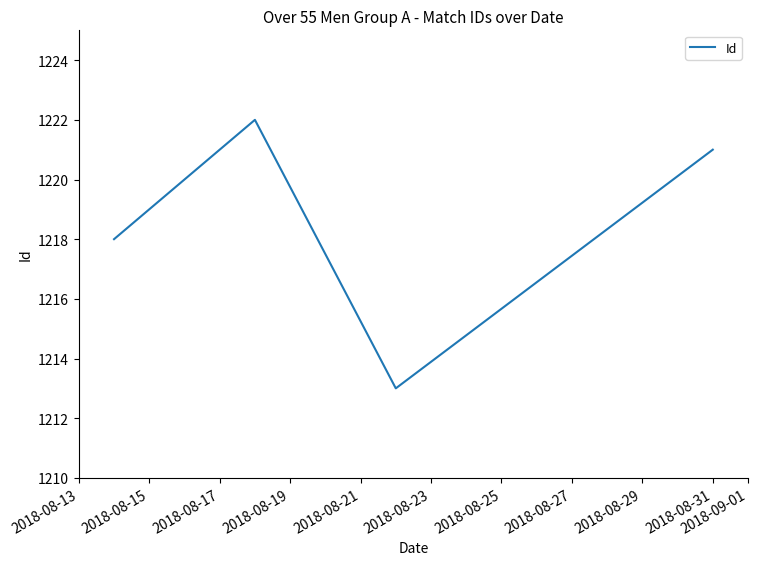

What is the smallest value displayed?

1213